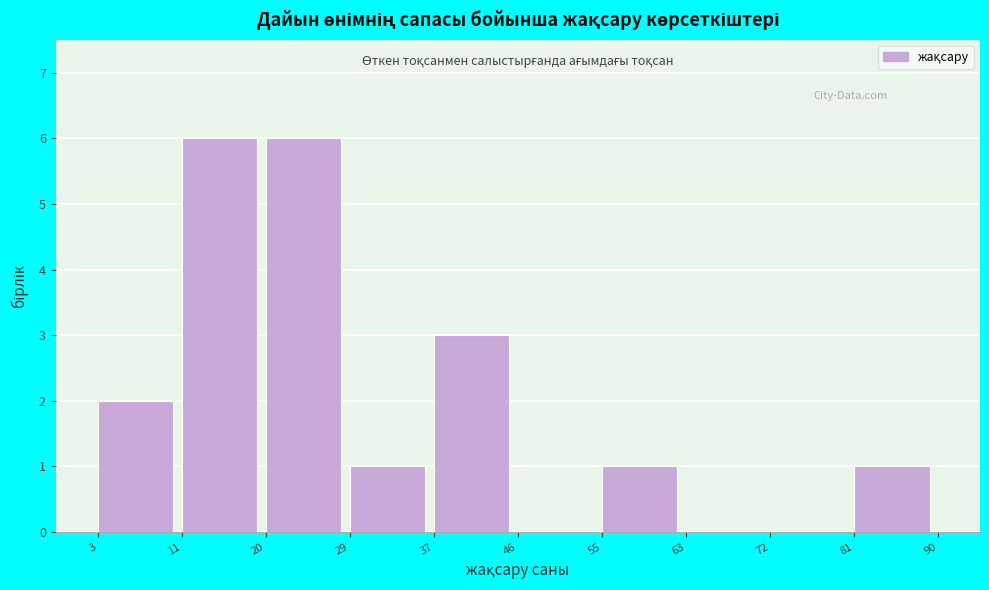

Reading left to right, list every bar in this chart as the range it spans on the x-axis followed by its height. The values are not printed on the chart, so give them approximately, as read against the axis.

3 to 11: 2
11 to 20: 6
20 to 29: 6
29 to 37: 1
37 to 46: 3
46 to 55: 0
55 to 63: 1
63 to 72: 0
72 to 81: 0
81 to 90: 1